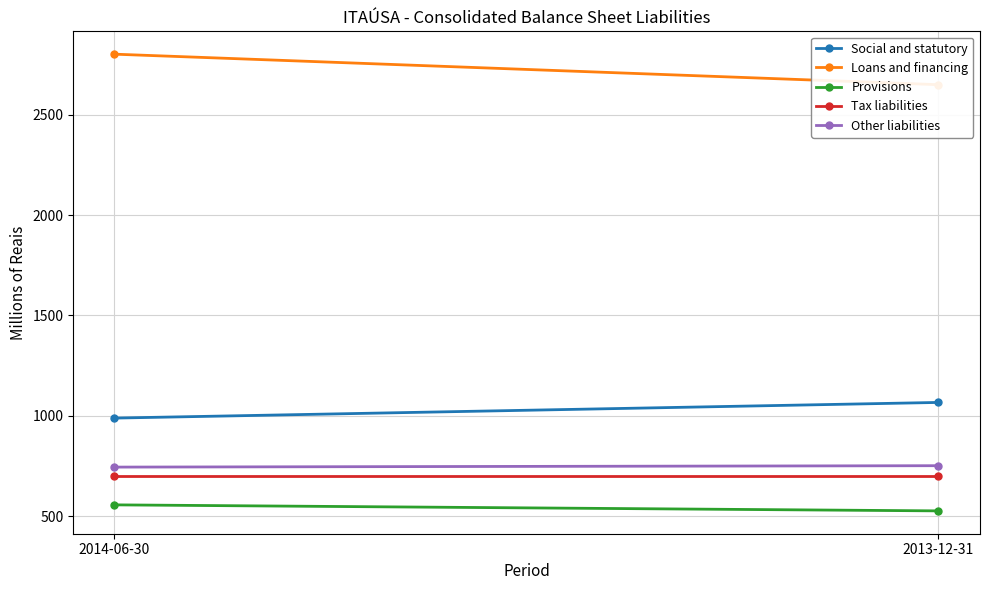

Read the Loans and financing value at 2014-06-30, to the nearest 5.

2800